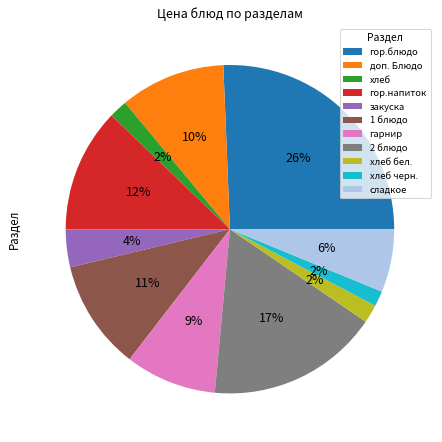

What is the largest slice in the pie chart?

гор.блюдо